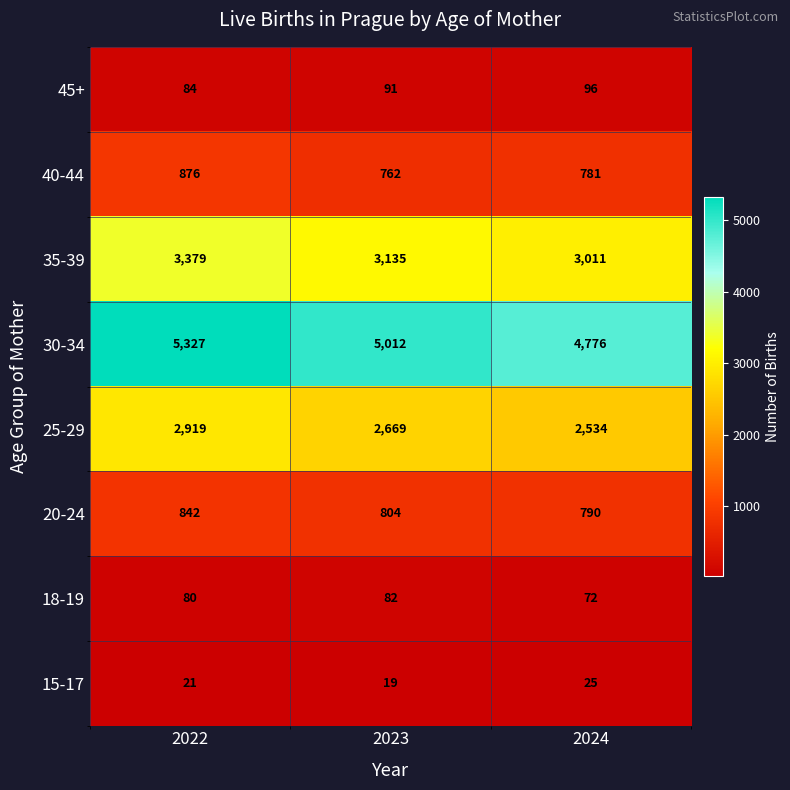

True or false: 25-29 has a value of 2534 at 2024.

True